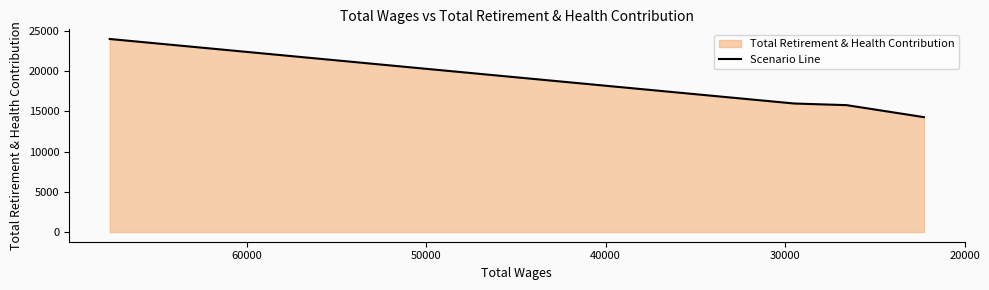

Count the number of categories in the chart.

4